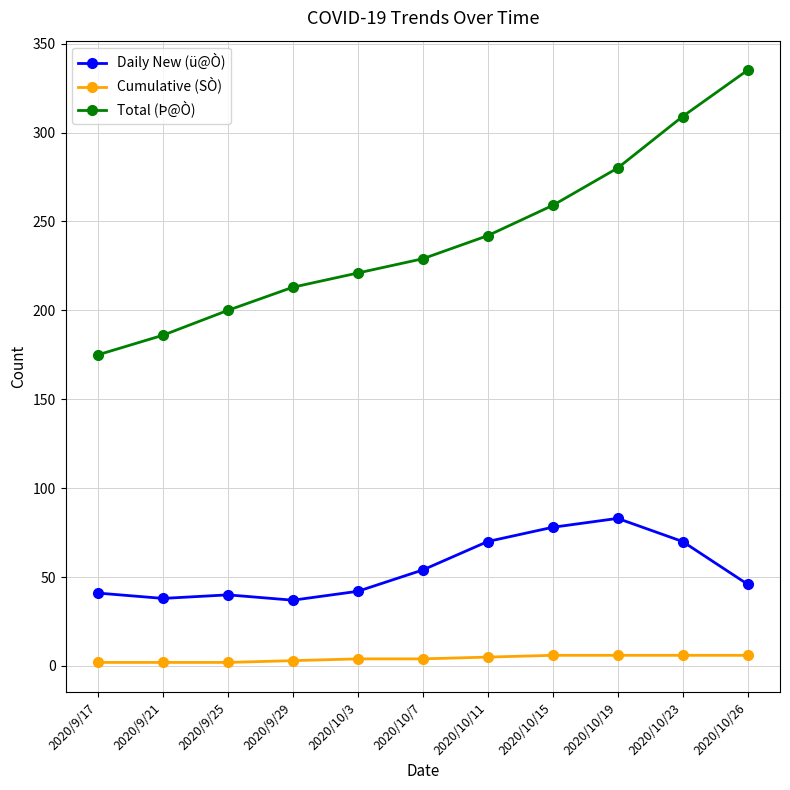

What is the label of the 9th point from the left?

2020/10/19